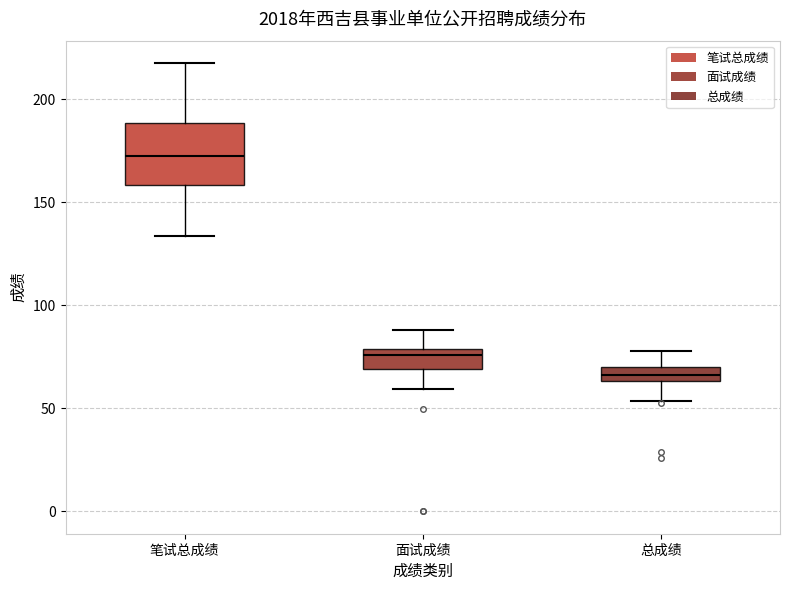

Comparing the boxes themselves (not the whiskers), which one is the tallest?

笔试总成绩